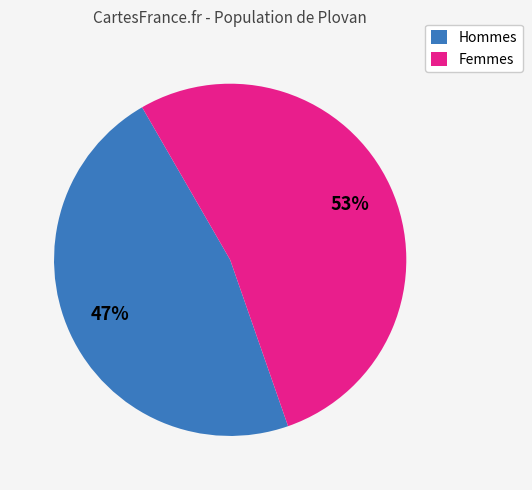

To the nearest percent, what is the difference between the largest and smallest slice percentages?

6%